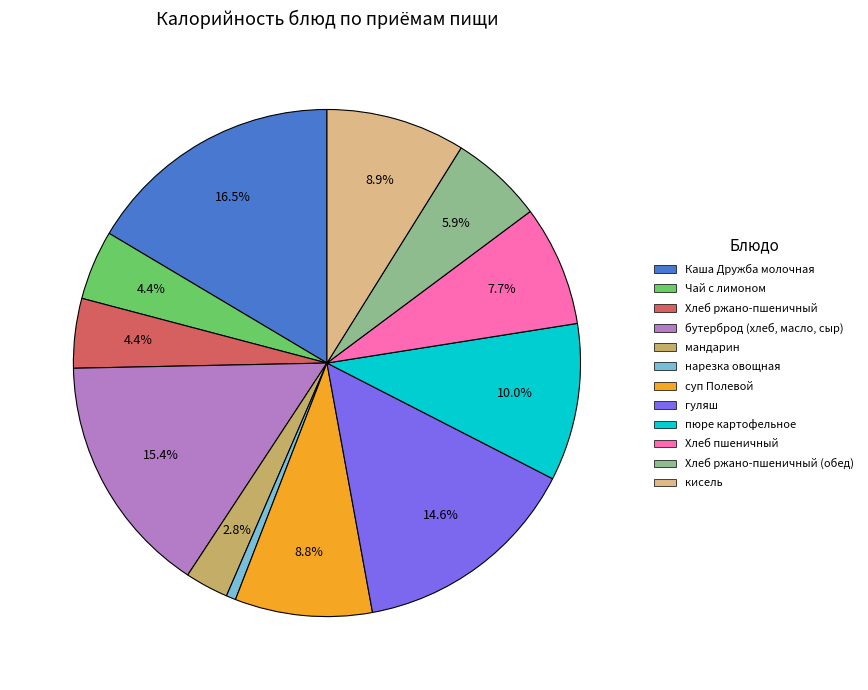

Is there any slice that represents more than half of the pie?

No